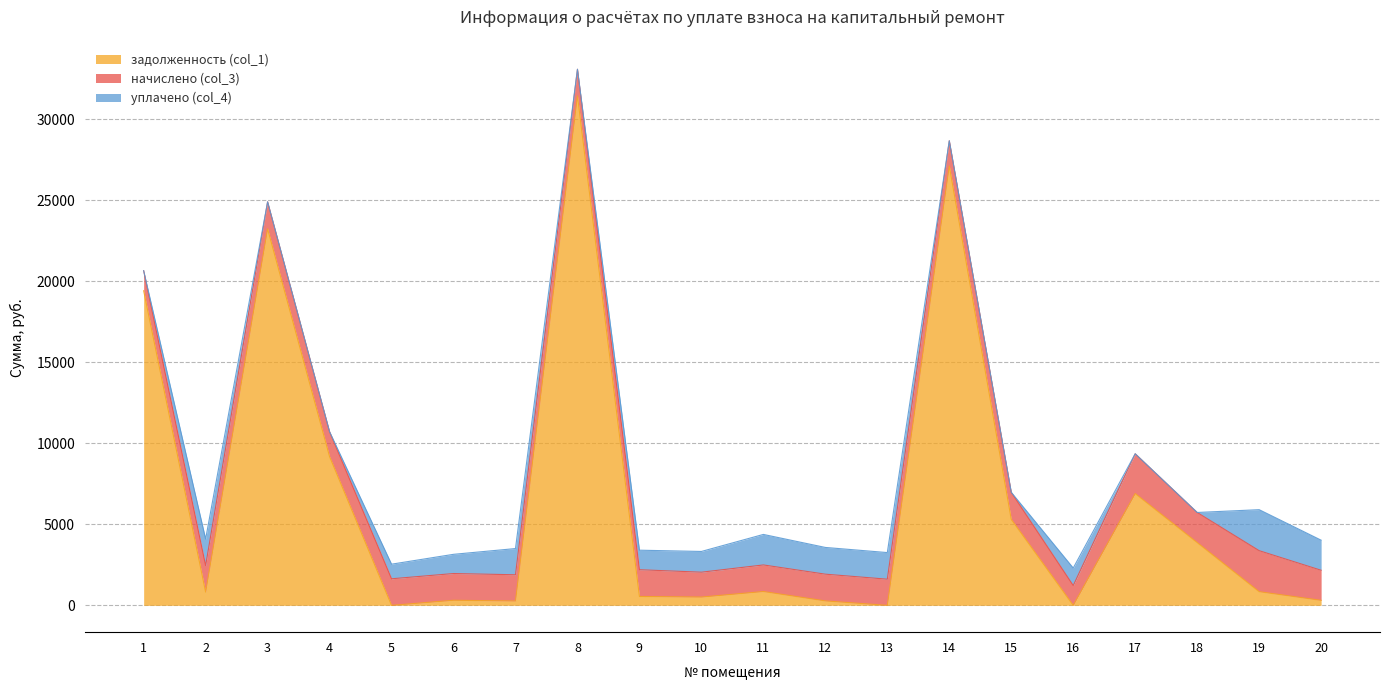

Is the value of начислено (col_3) at 19 greater than the value of задолженность (col_1) at 3?

No